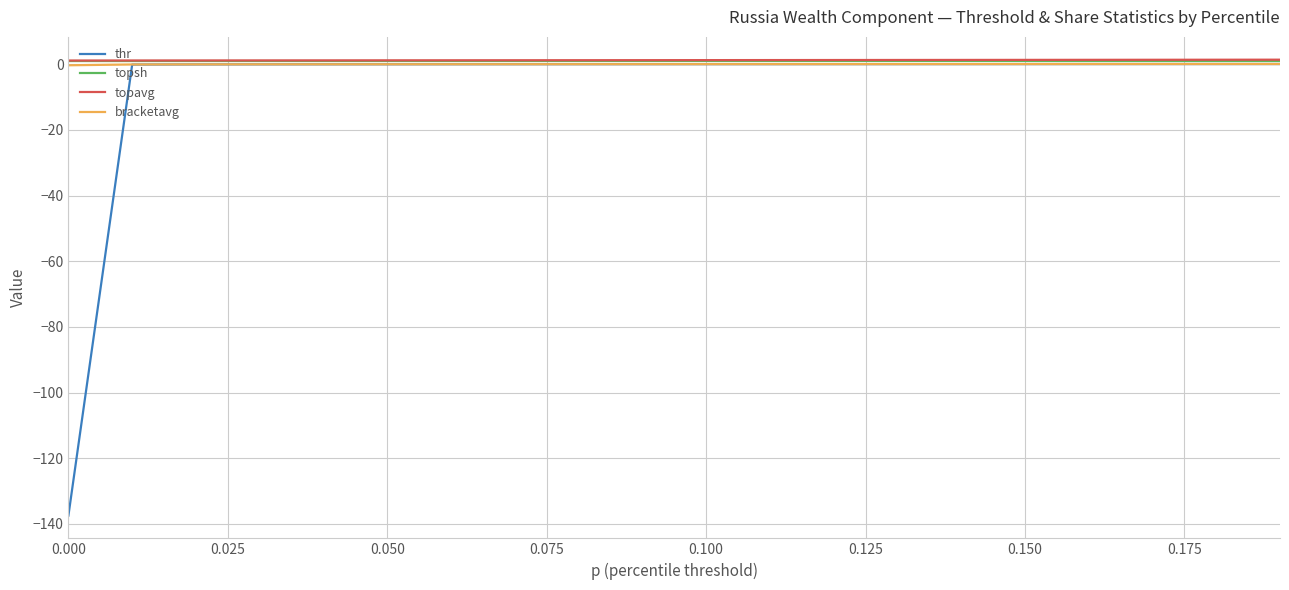

What is the lowest value of the thr series?

-137.5